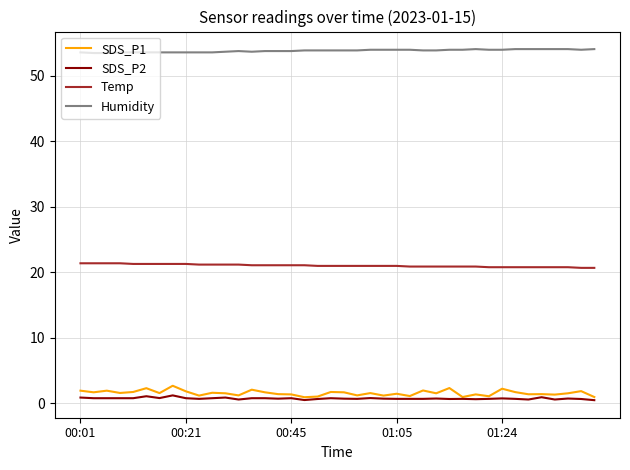

True or false: Humidity and Temp intersect in this chart.

False